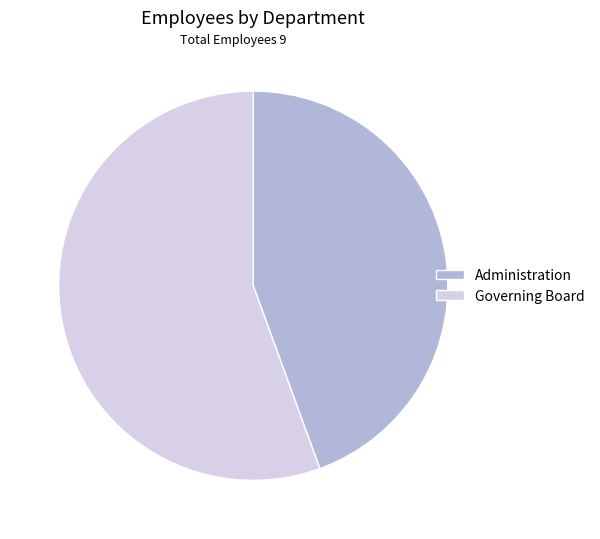

Count the number of slices in the pie.

2